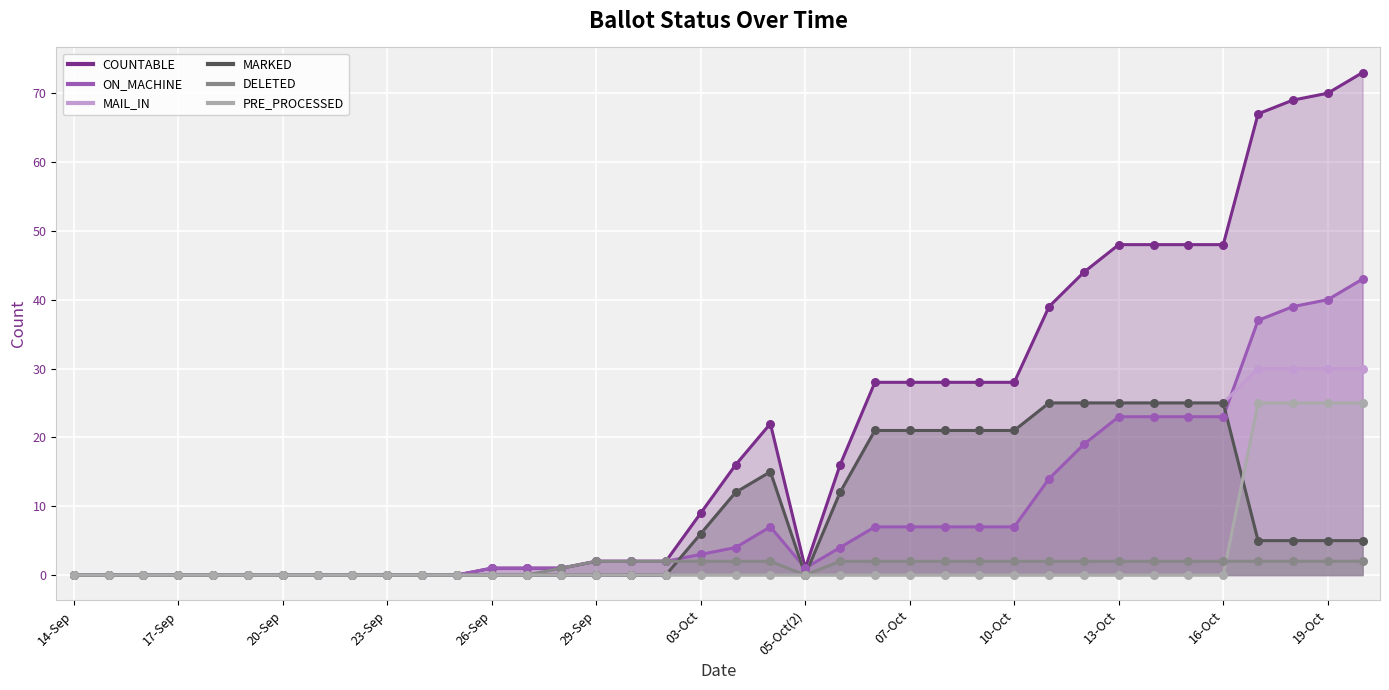

What are all the series names shown in the legend?

COUNTABLE, ON_MACHINE, MAIL_IN, MARKED, DELETED, PRE_PROCESSED